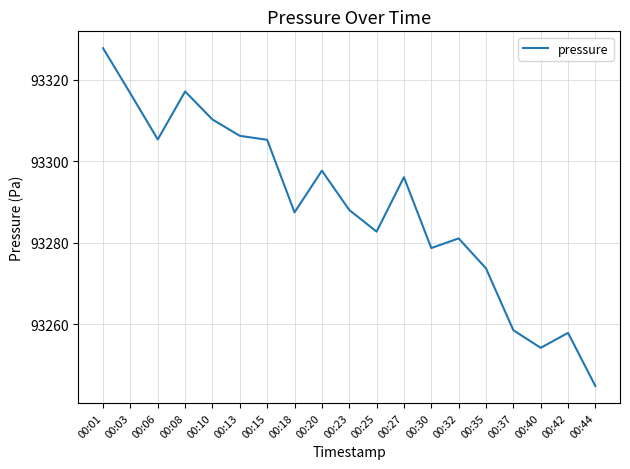

What is the ratio of the value at 00:15 to the value at 00:44?

1.0